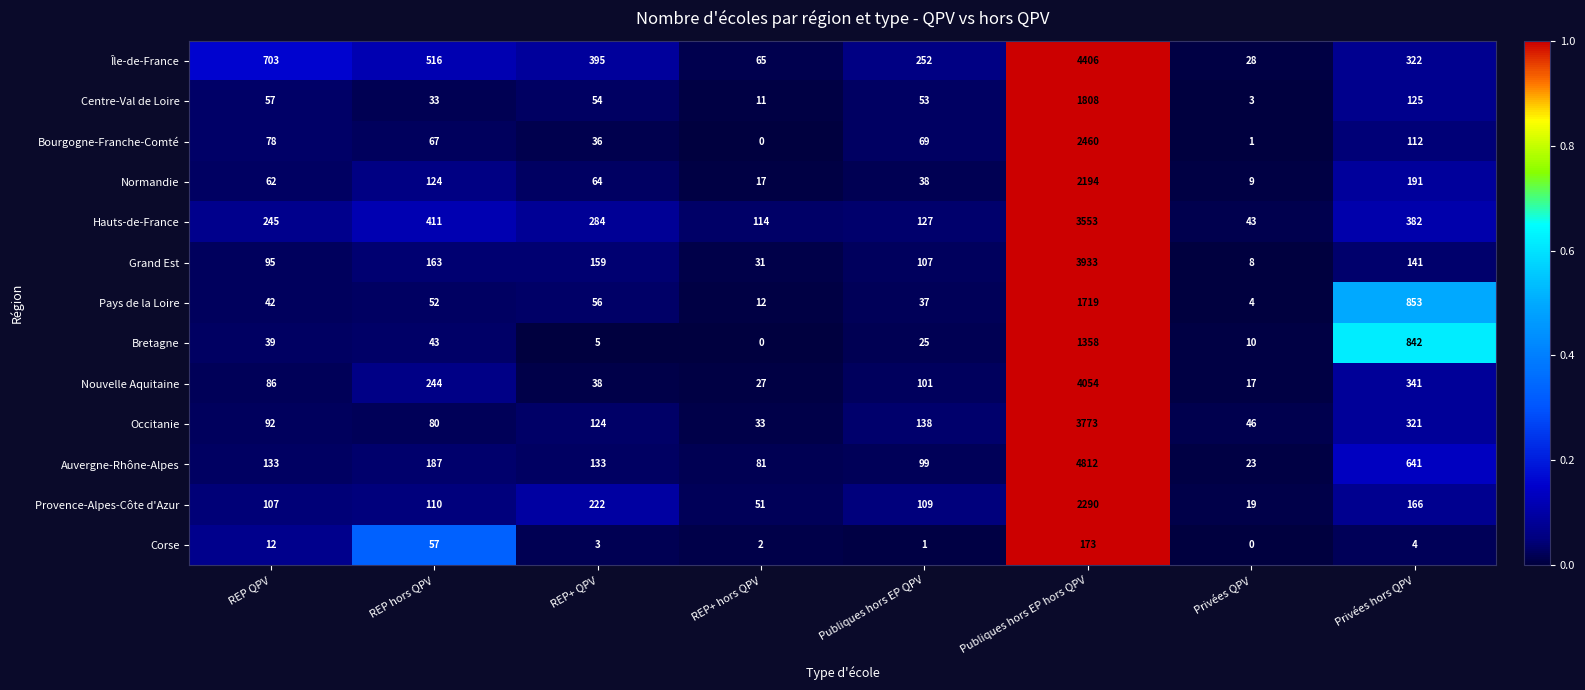

What is the difference between the highest and lowest values at Publiques hors EP QPV?

251